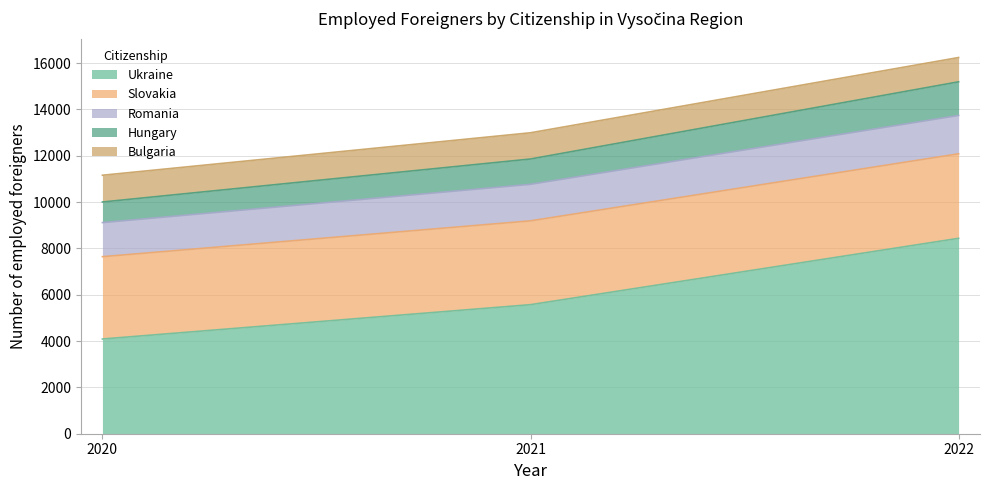

At which label does Ukraine reach its peak?

2022